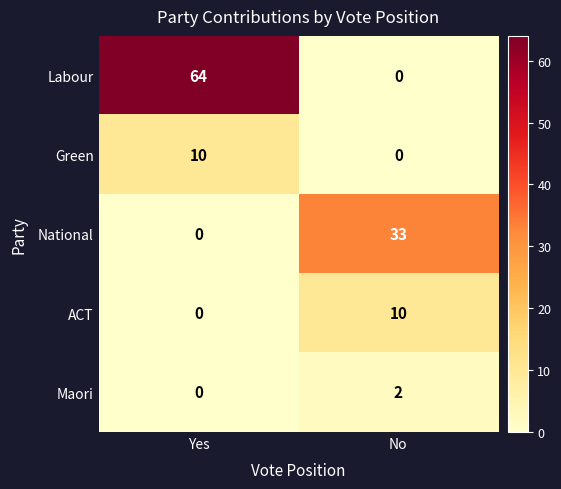

The Labour series shows 64 at Yes. True or false?

True